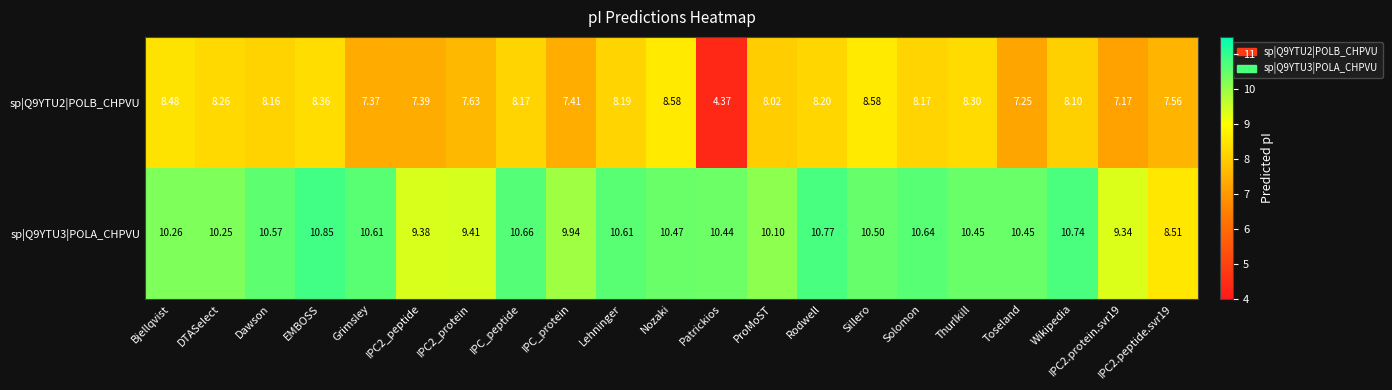

At which label does sp|Q9YTU3|POLA_CHPVU first exceed 10?

Bjellqvist